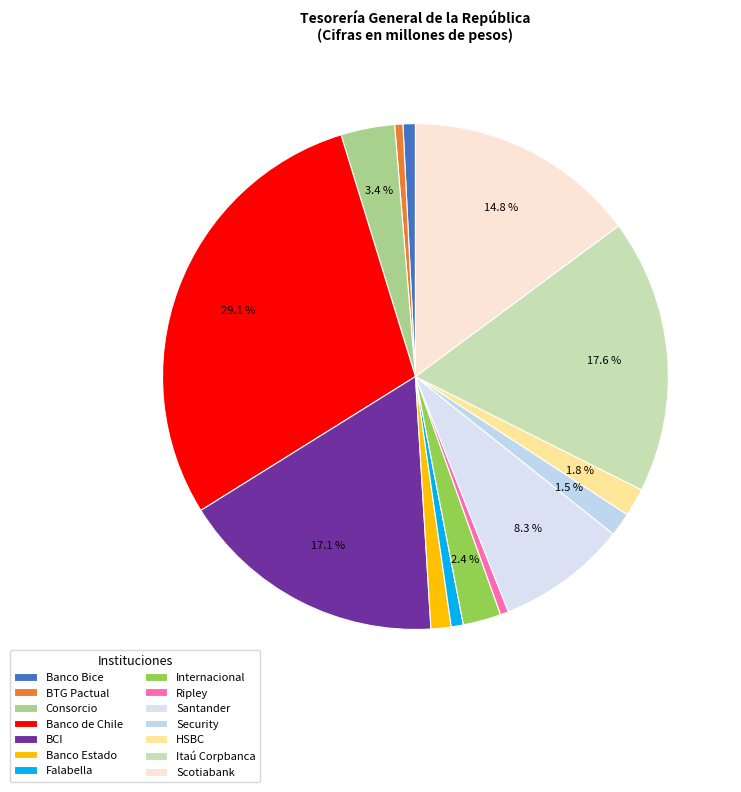

What percentage is the Banco de Chile slice, to the nearest percent?

29%